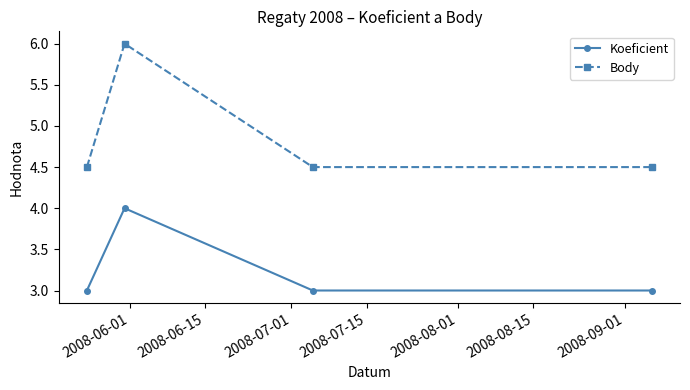

In Body, how many points are higher than both neighbors (excluding endpoints)?

1